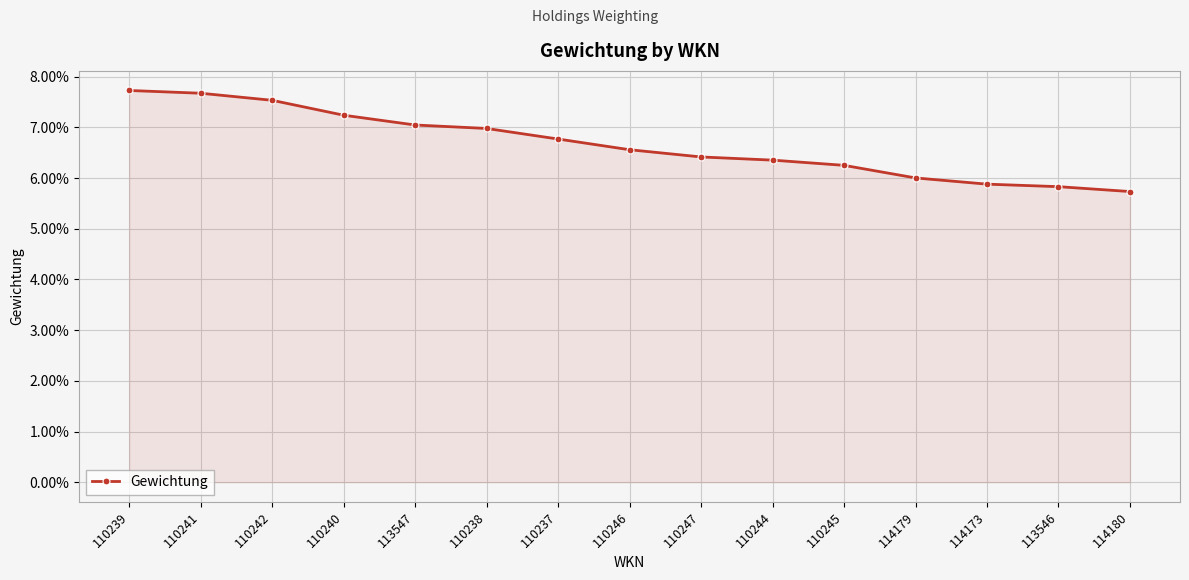

Is this an area chart (filled region under the line)?

Yes